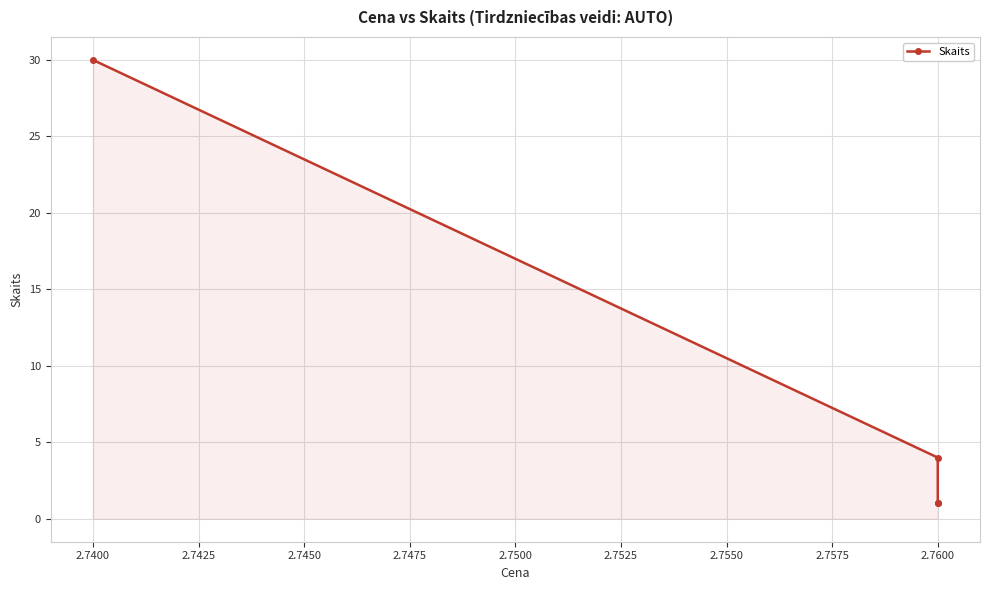

What is the greatest value displayed?

30